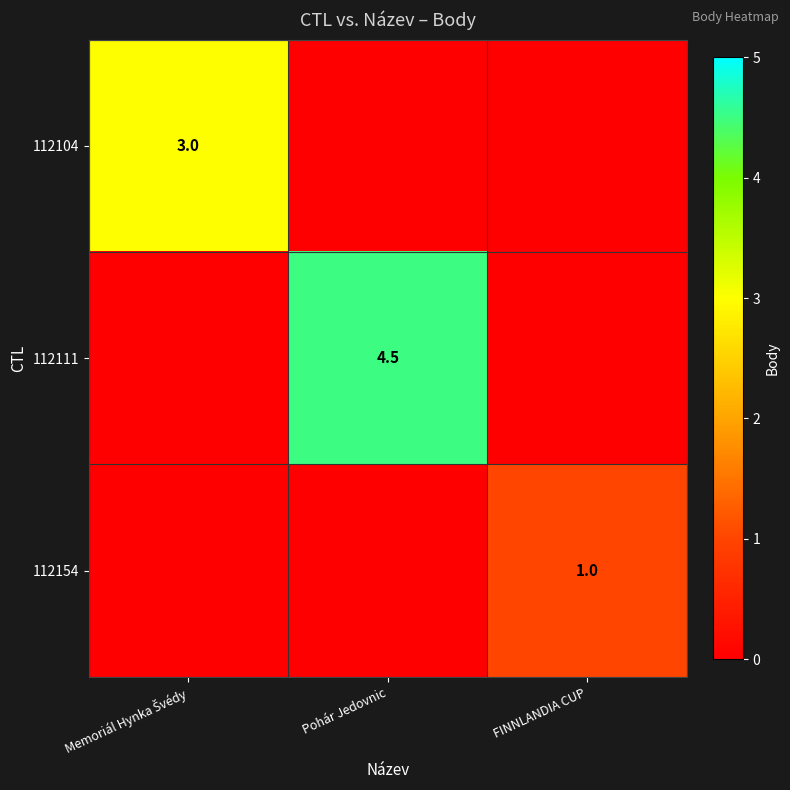

The value of 112111 at Pohár Jedovnic is 7.8. True or false?

False